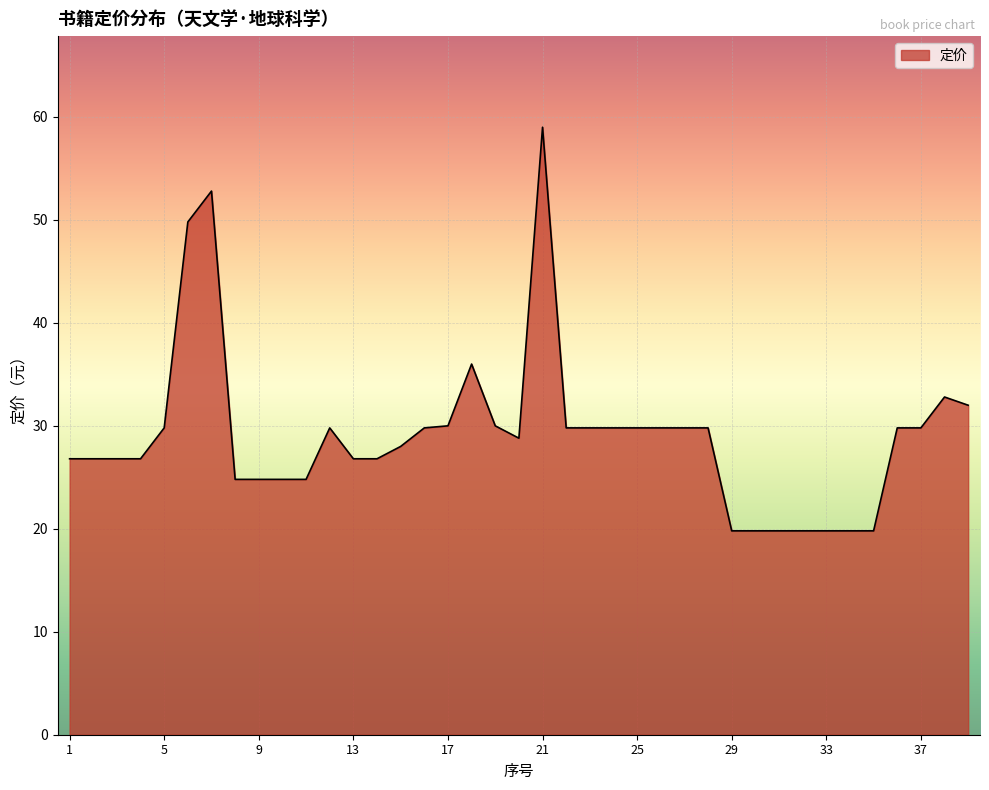

What is the maximum value shown in the chart?

59.0